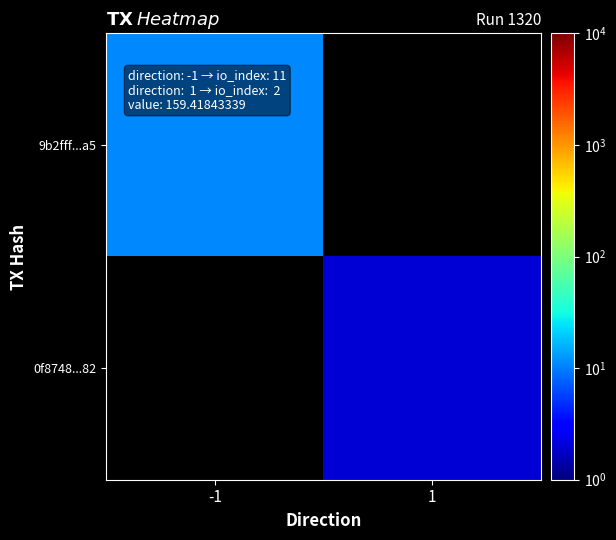

At which label is 9b2fff...a5 closest to 11?

-1